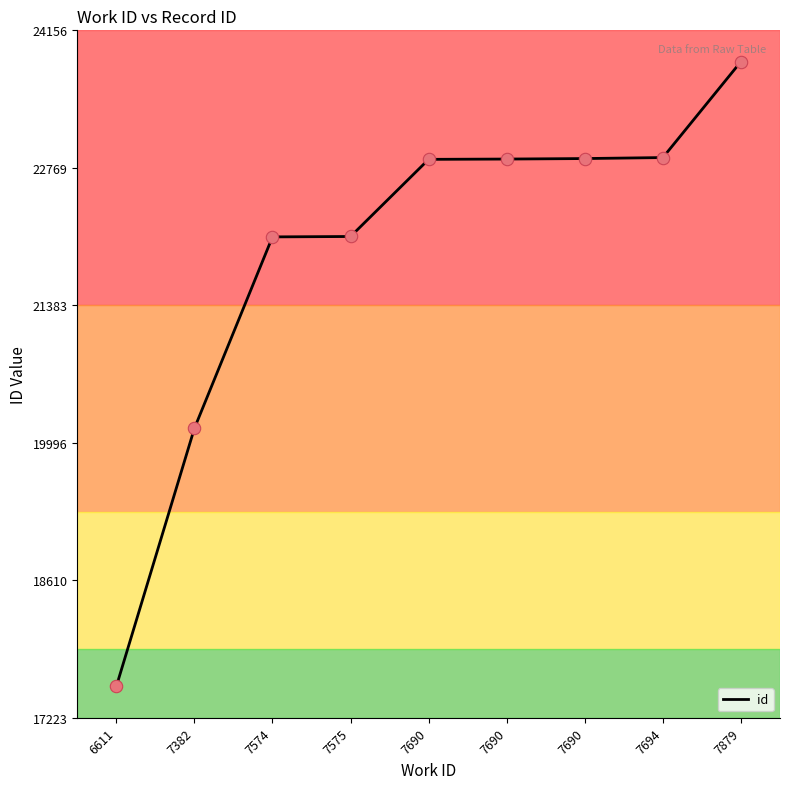

Is this an area chart (filled region under the line)?

No